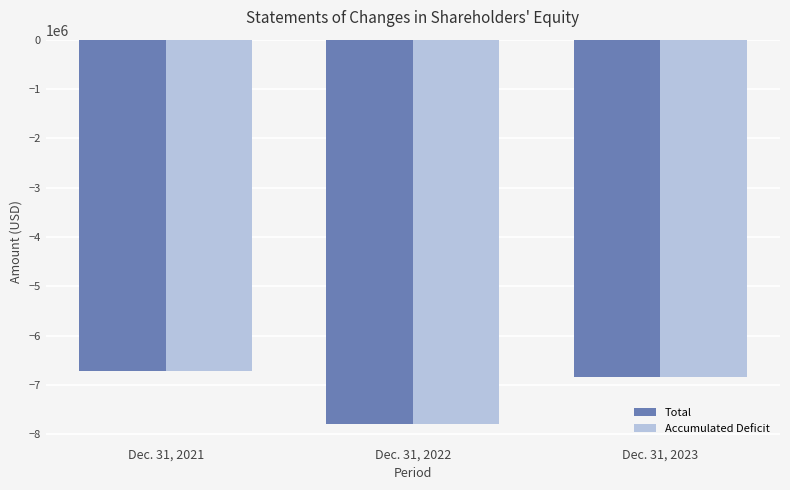

At which category is the sum across all series the highest?

Dec. 31, 2021